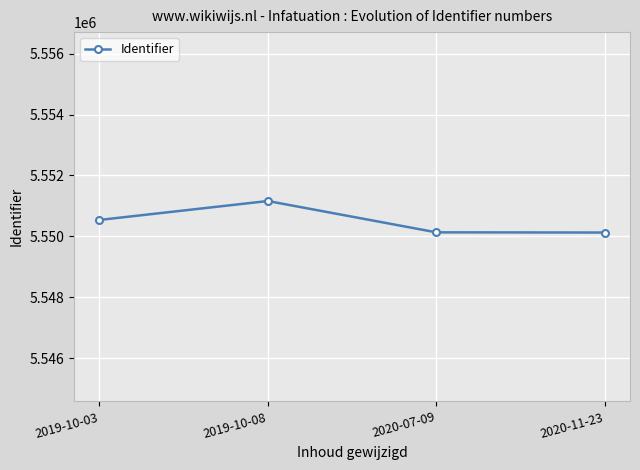

How many interior local peaks (higher than both neighbors) does the data have?

1